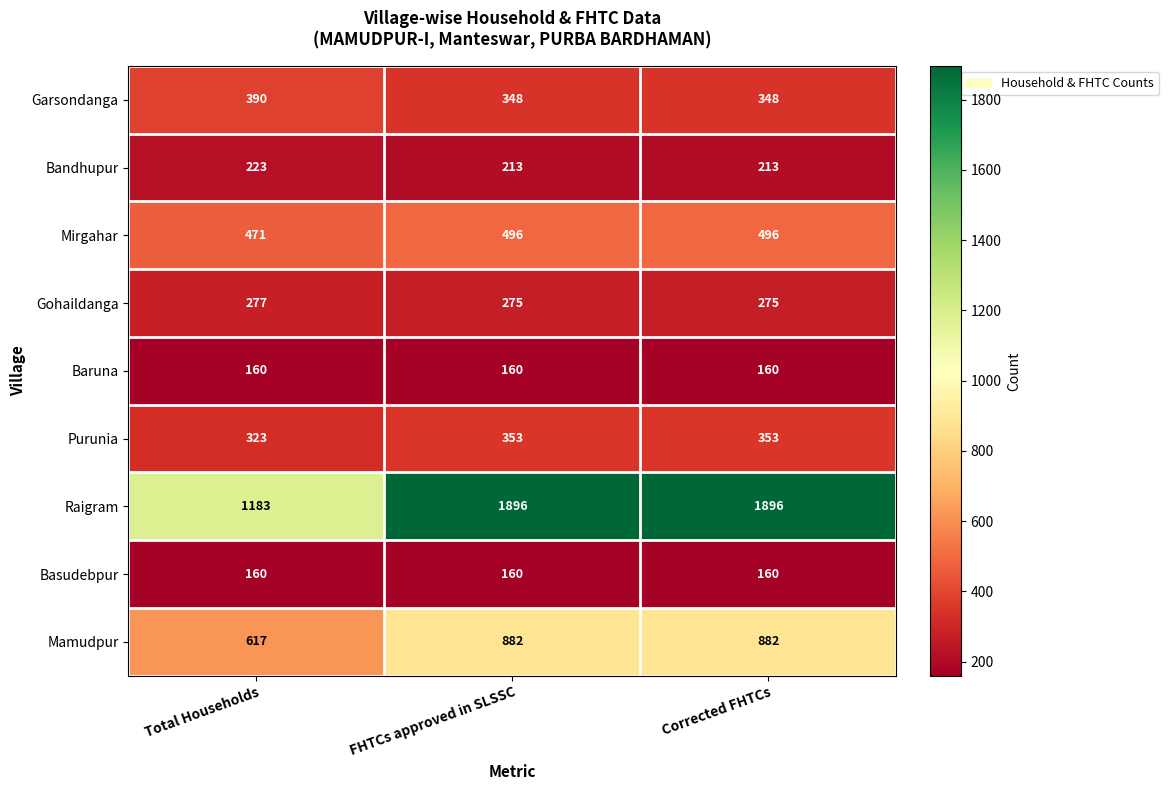

What is the average value of the Garsondanga series?

362